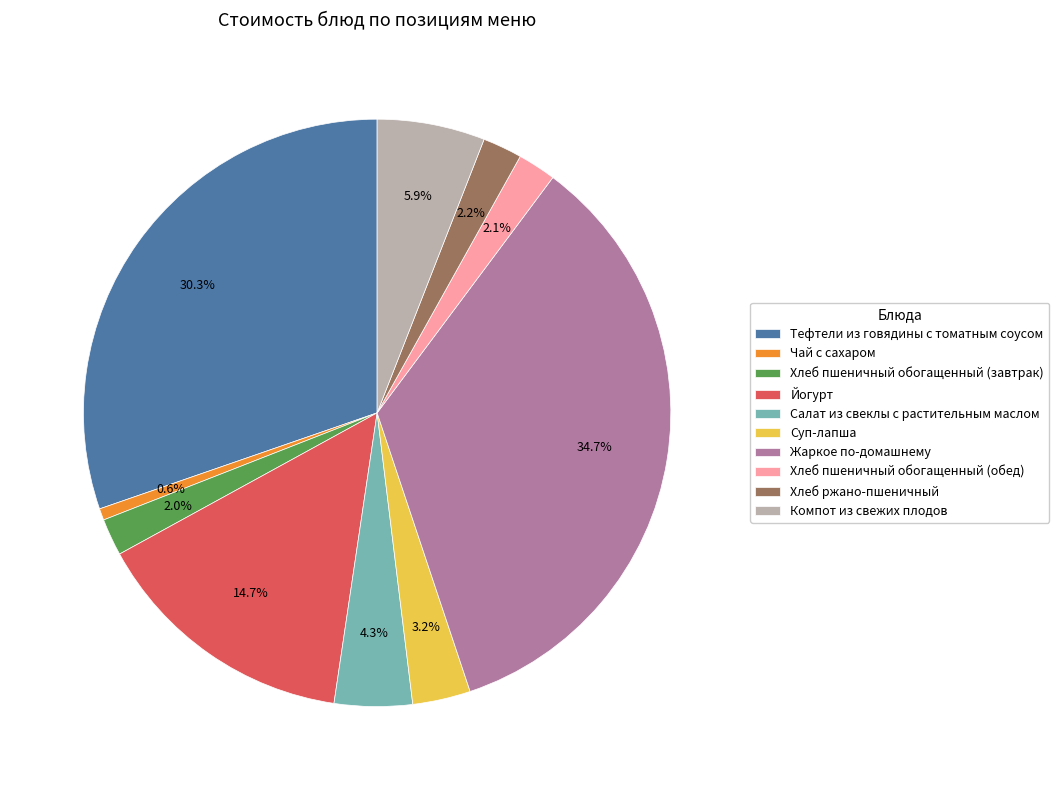

Which category has the biggest portion of the pie?

Жаркое по-домашнему